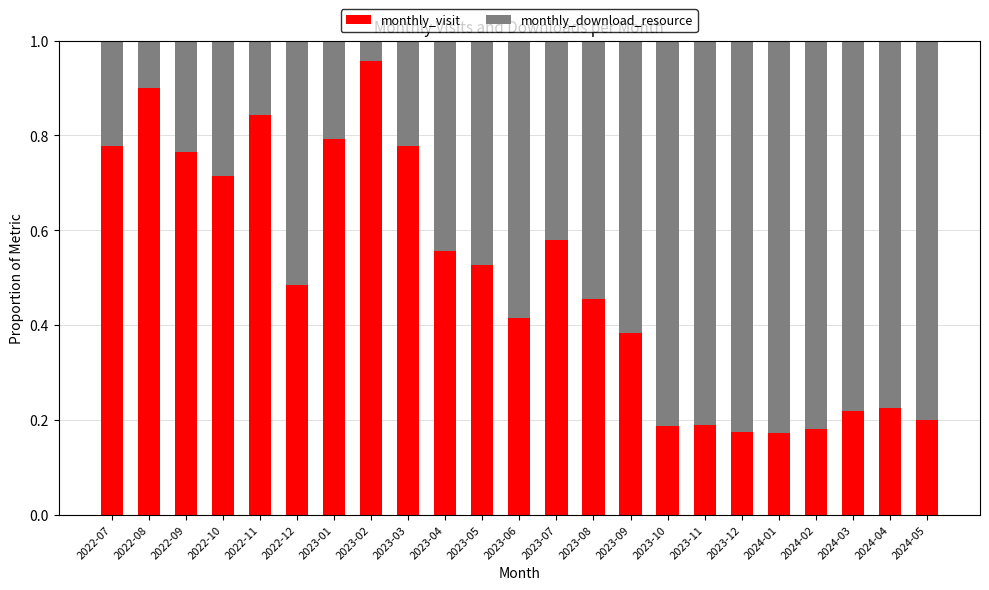

What is the sum of all monthly_visit values?

11.5